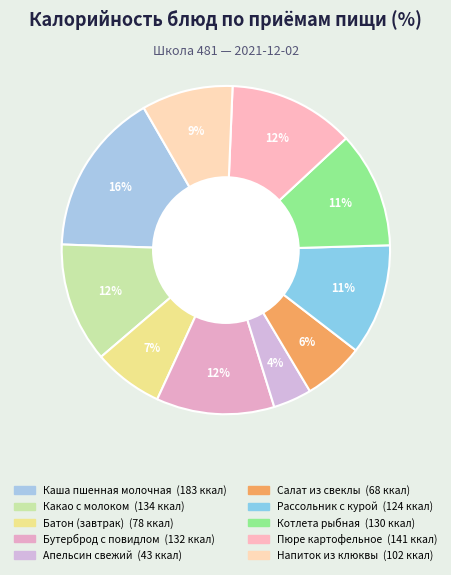

What is the smallest slice in the pie chart?

Апельсин свежий